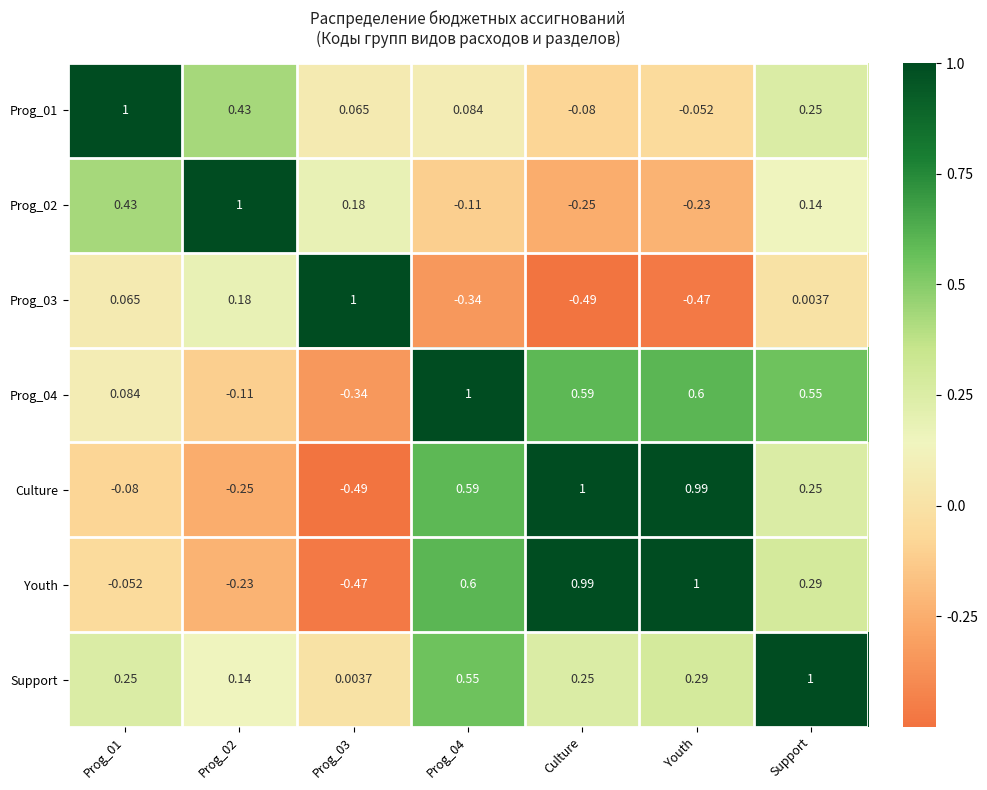

At which category is the sum across all series the highest?

Support